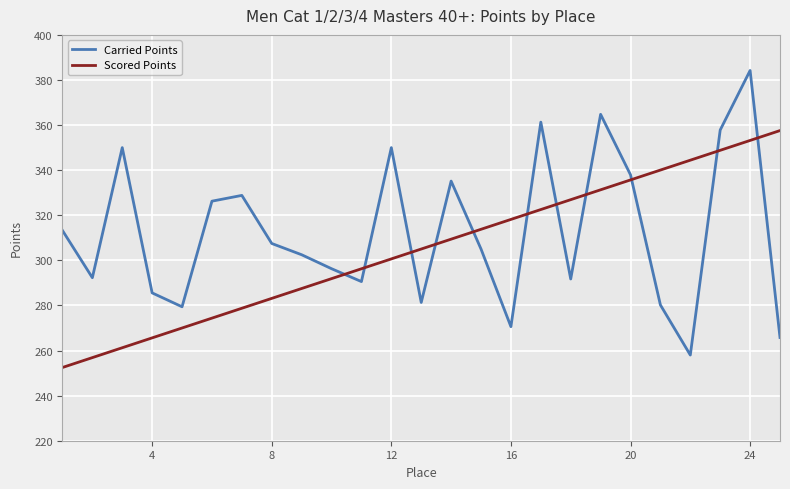

List the series in order of their overall mean, lowest first.

Scored Points, Carried Points